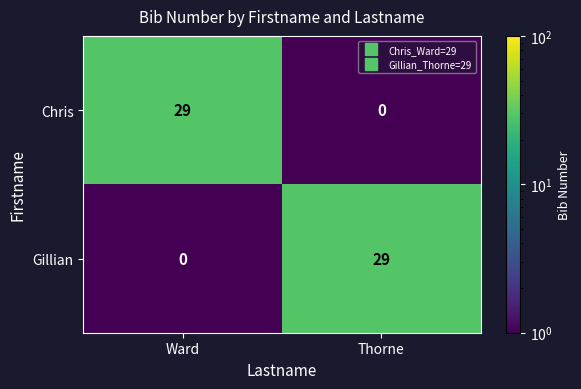

List the labels in order of Chris value, largest first.

Ward, Thorne